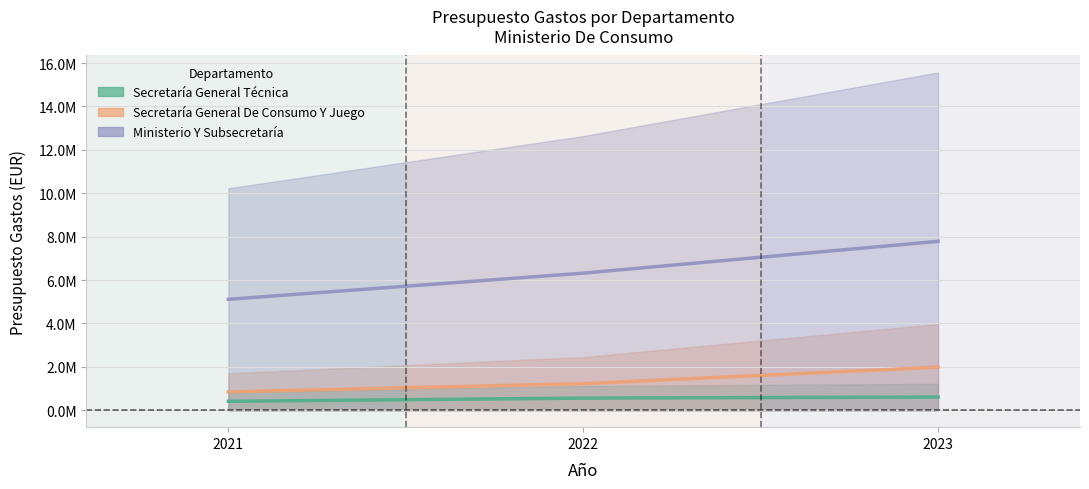

List the series in order of their peak value, lowest first.

Secretaría General Técnica, Secretaría General De Consumo Y Juego, Ministerio Y Subsecretaría